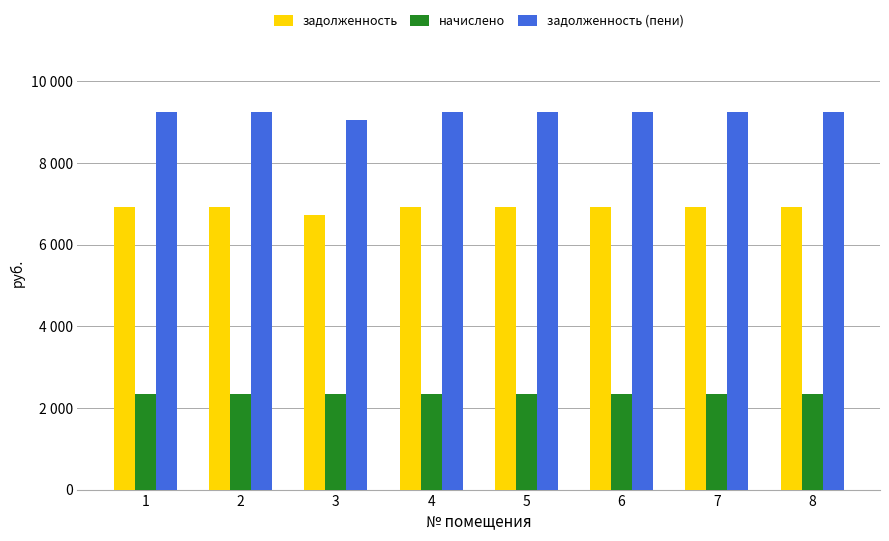

At how many categories does at least one series exceed 7371?

8